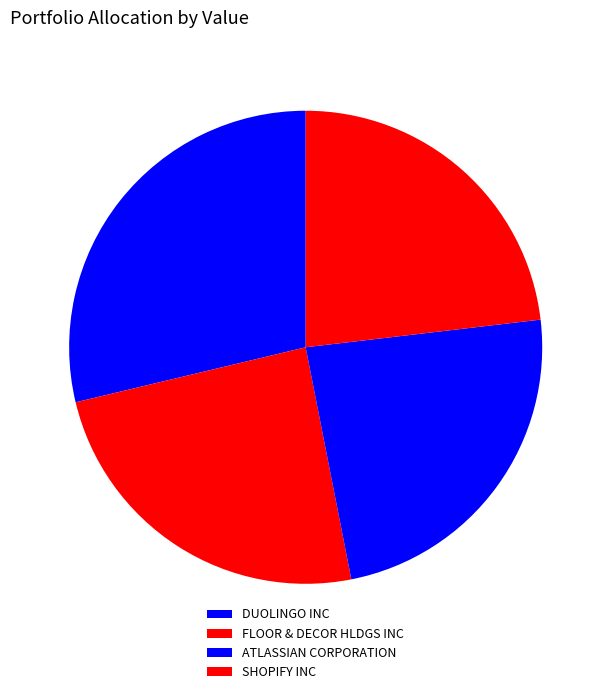

Is ATLASSIAN CORPORATION the majority of the pie?

No